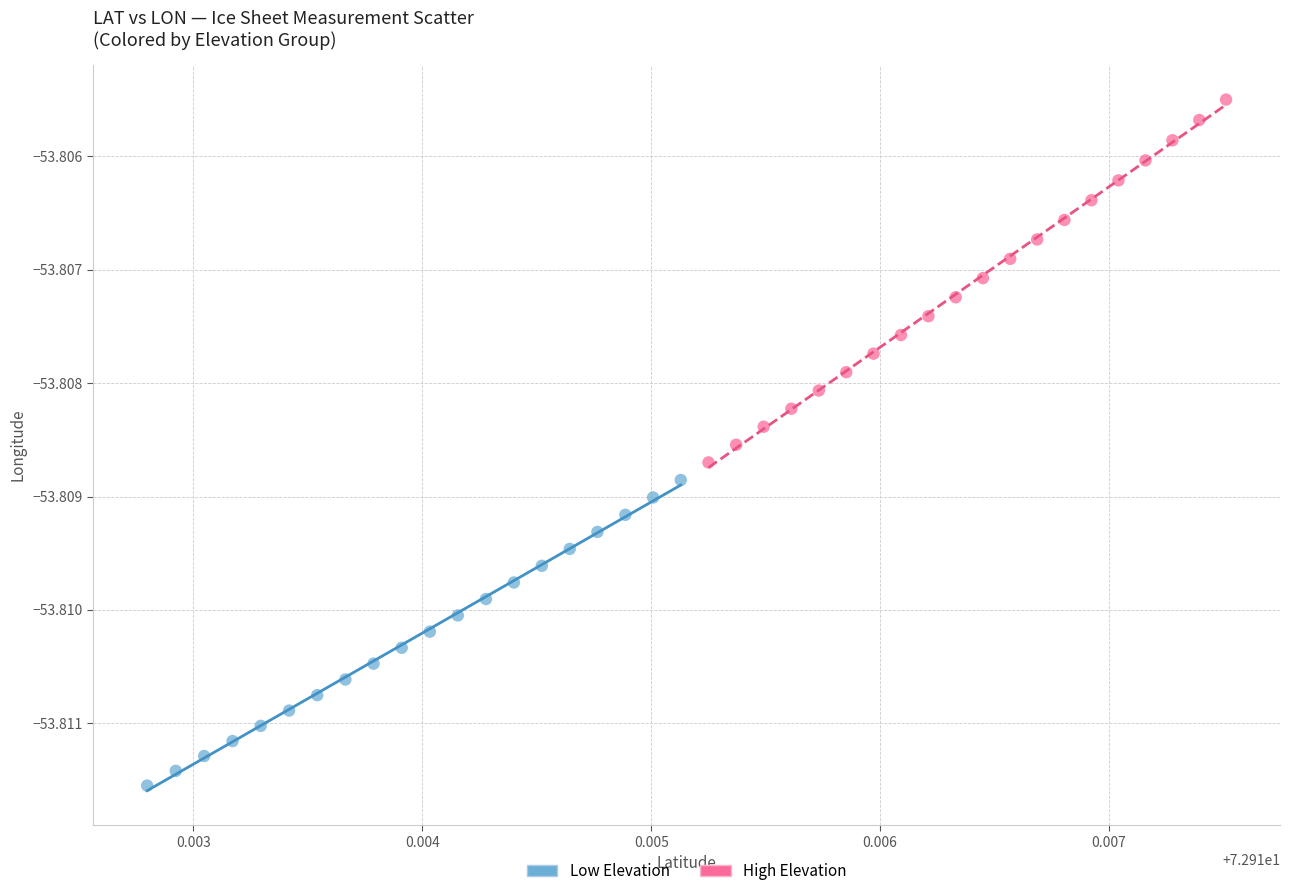

Which series has the largest Y range (max minus min)?

High Elevation